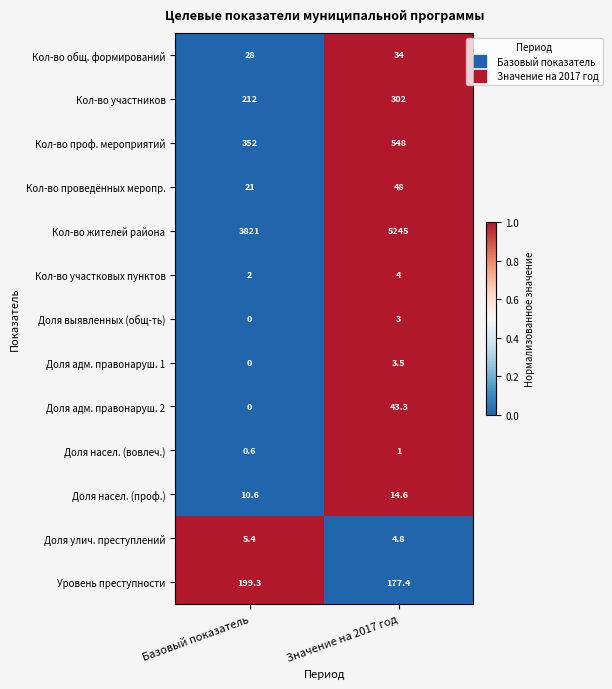

Count the number of data series in this chart.

13